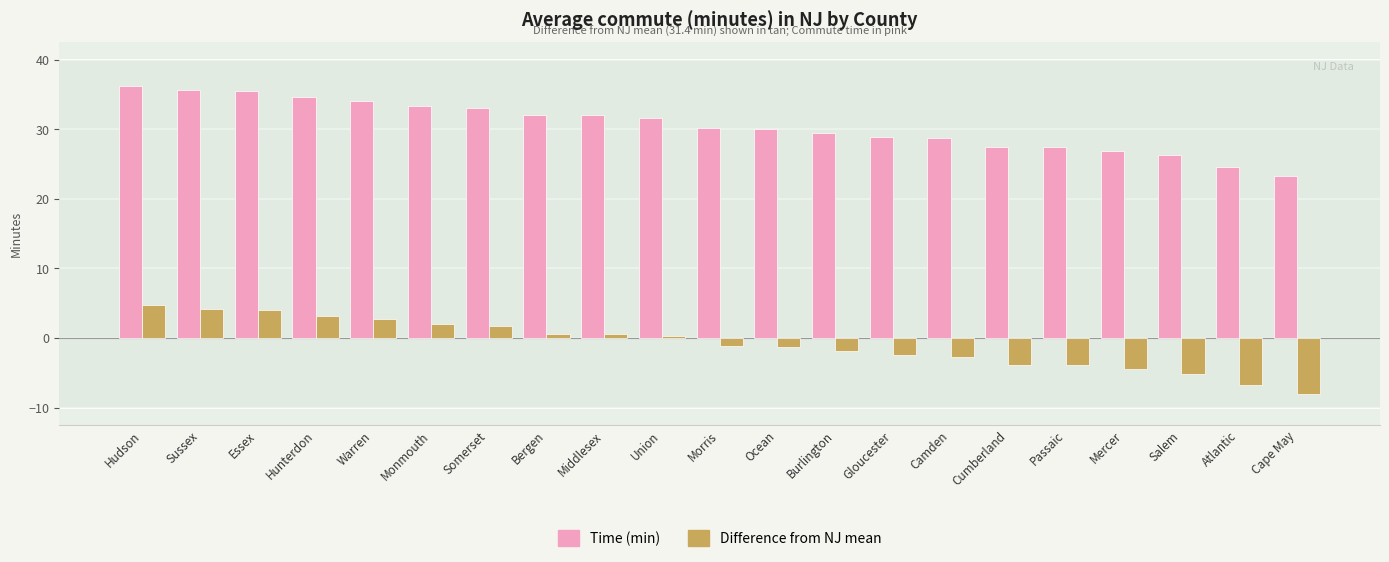

What is the spread (max minus min) of values at Morris?

31.4